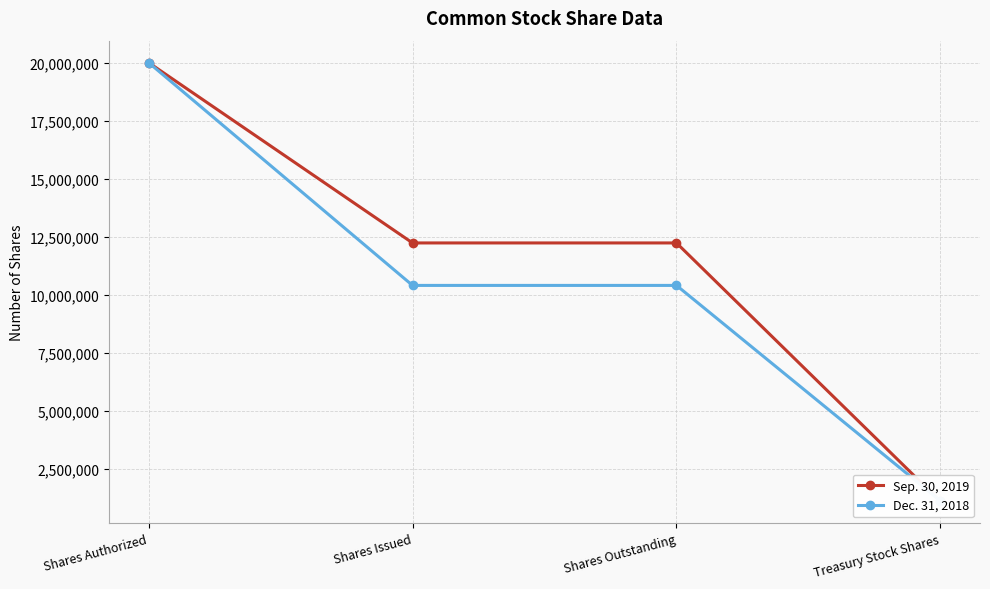

How many data points in Sep. 30, 2019 are above 12230000?

1